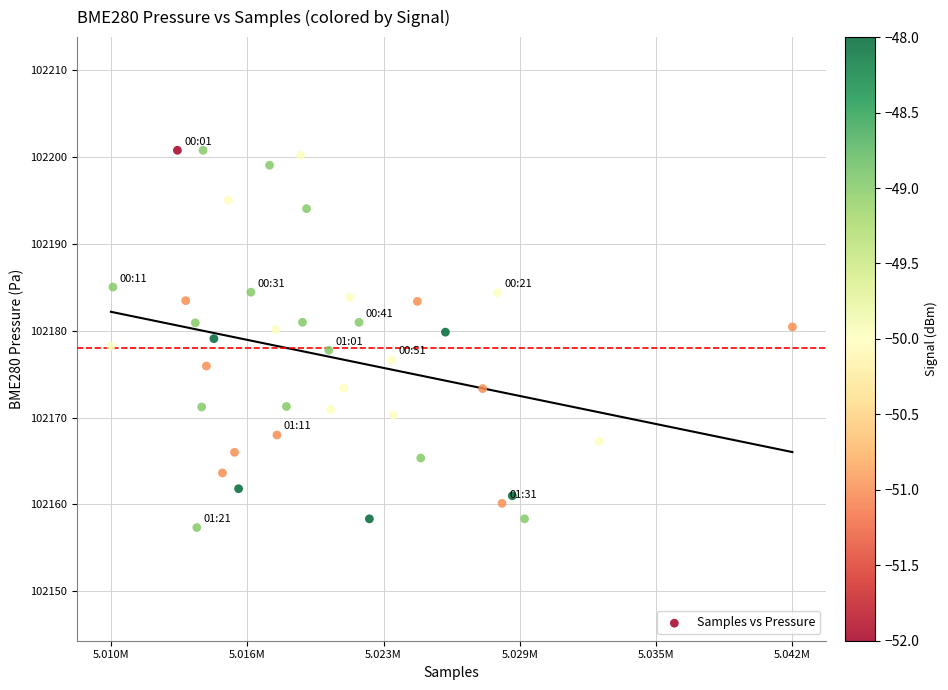

What is the range of X values (max minus min)?

31685.0